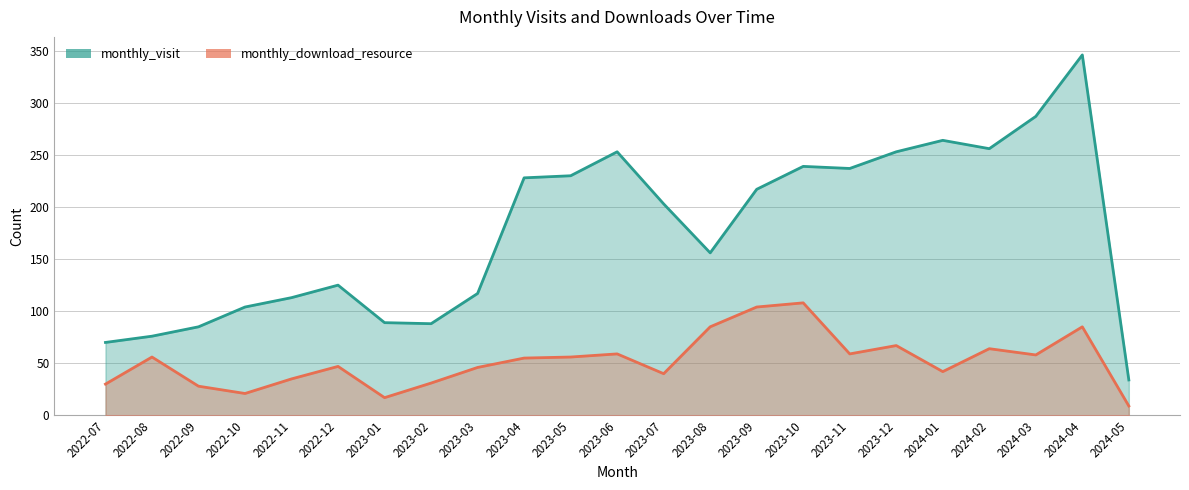

Count the number of categories in the chart.

23